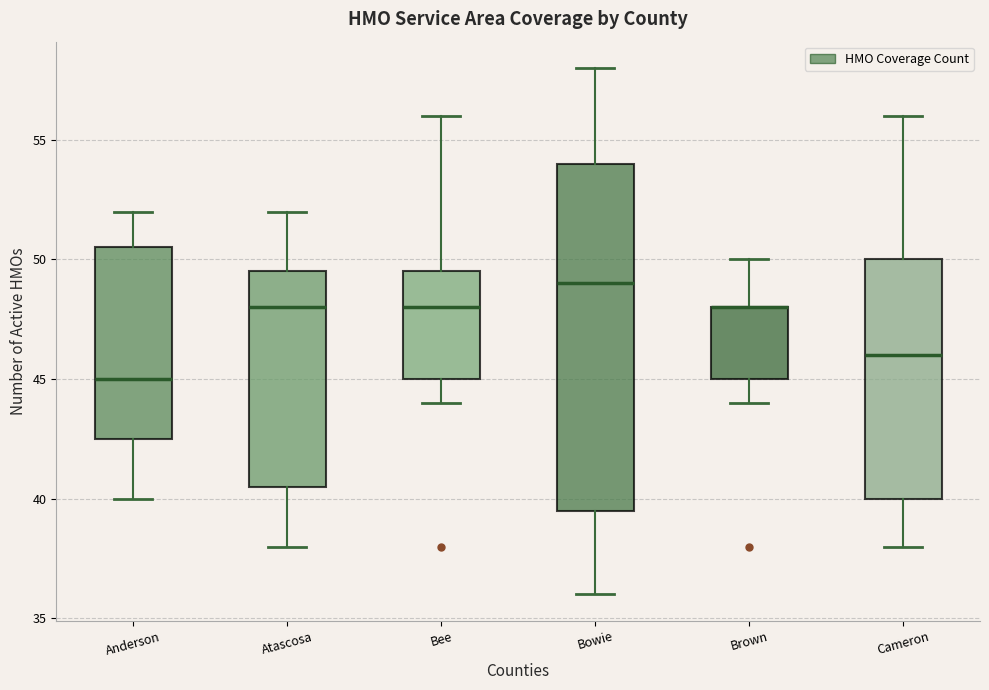

Comparing the boxes themselves (not the whiskers), which one is the tallest?

Bowie